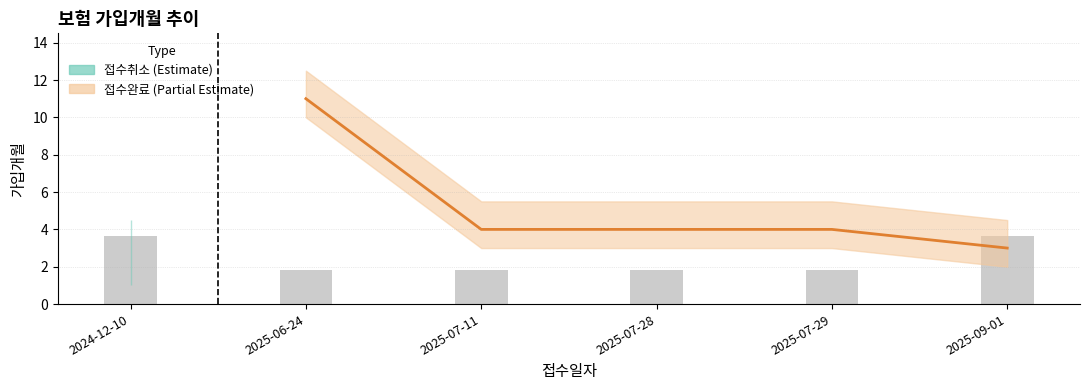

Between 2024-12-10 and 2025-07-11, which is larger?

2025-07-11